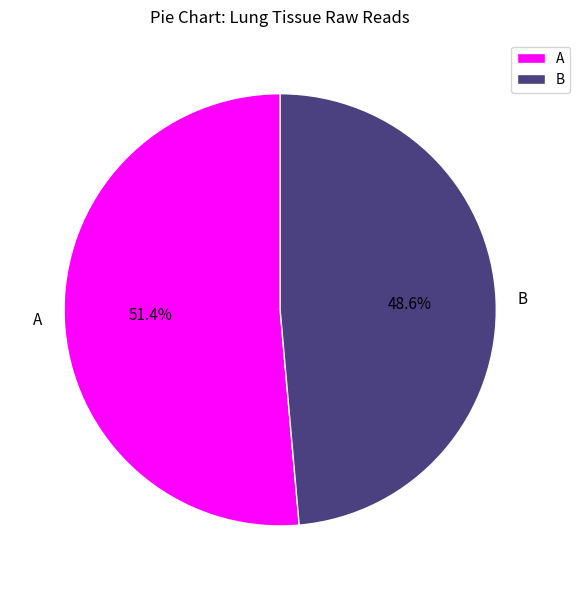

Do B and A together represent more than half of the pie?

Yes